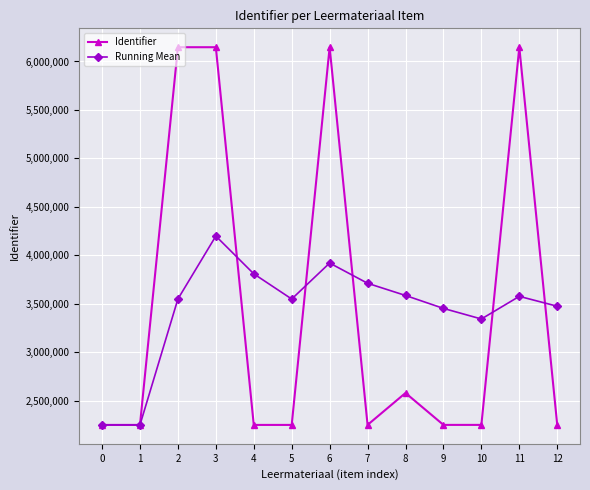

What is the value of the Identifier point at the 7th from the left?

6147282.0